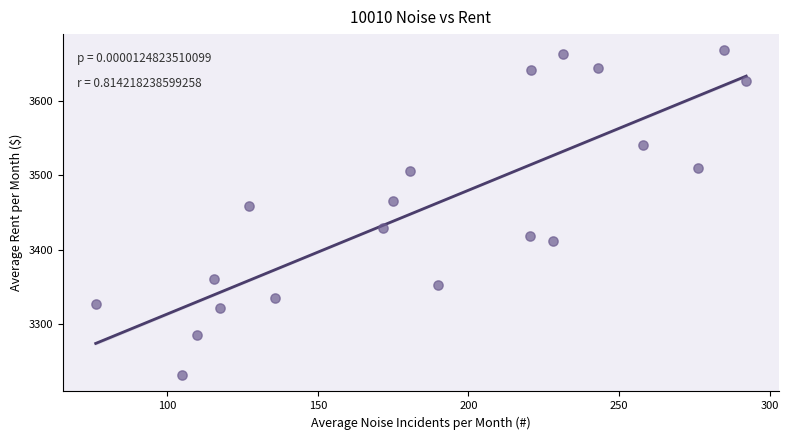

What is the range of X values (max minus min)?

216.0